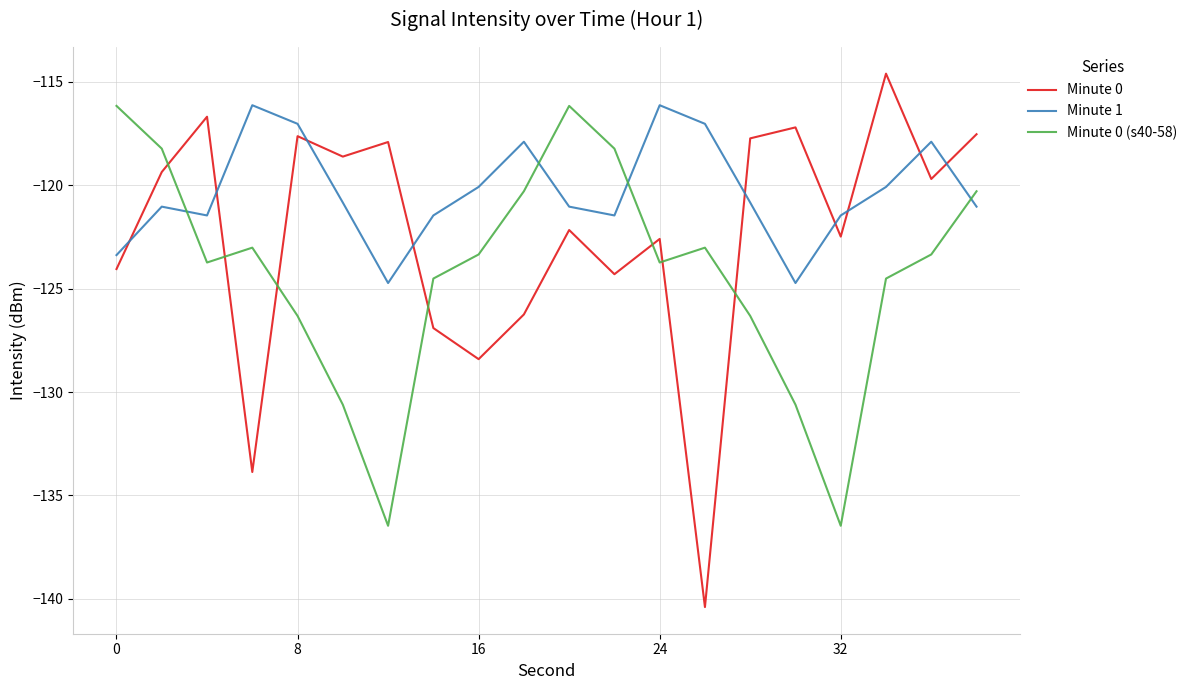

In Minute 0, how many points are lower than both neighbors (excluding endpoints)?

7